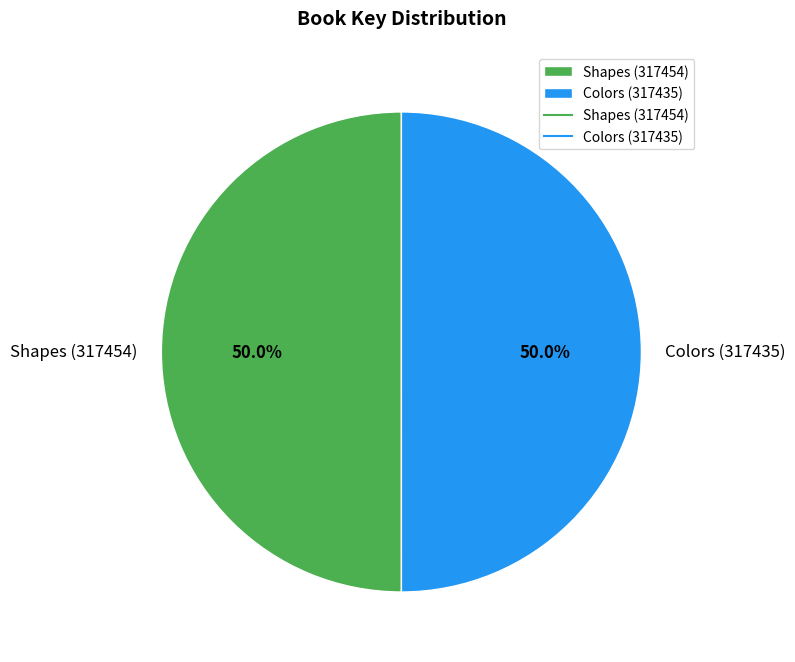

To the nearest percent, what is the average slice percentage?

50%